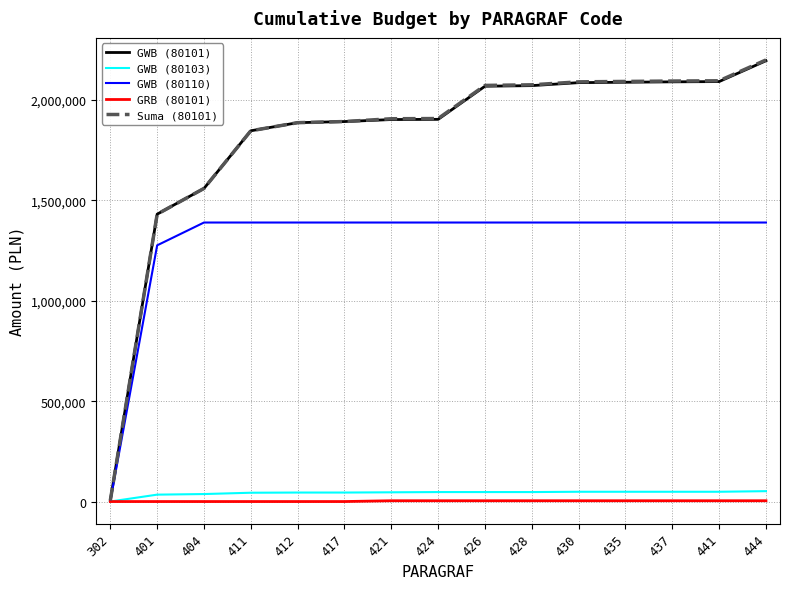

What is the difference between the second highest and minimum values in the GWB (80101) series?

2086514